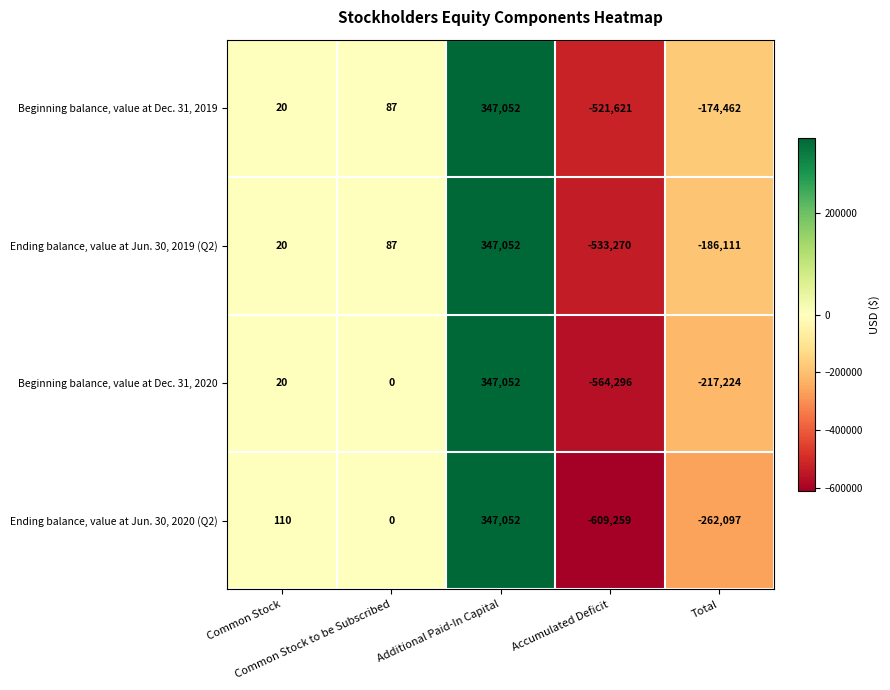

What is the difference between the second highest and second lowest values in the Ending balance, value at Jun. 30, 2020 (Q2) series?

262207